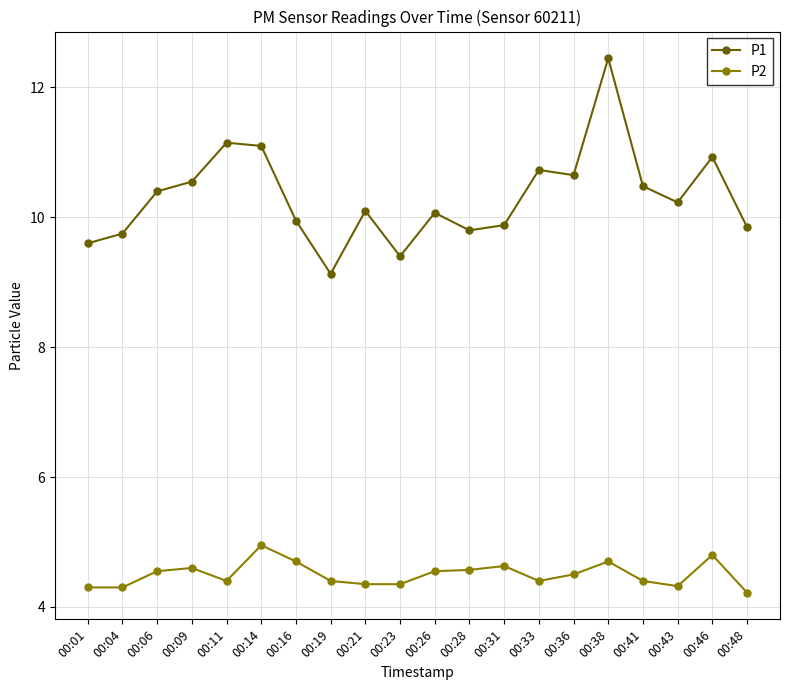

At which category does the chart reach its peak across all series?

00:38